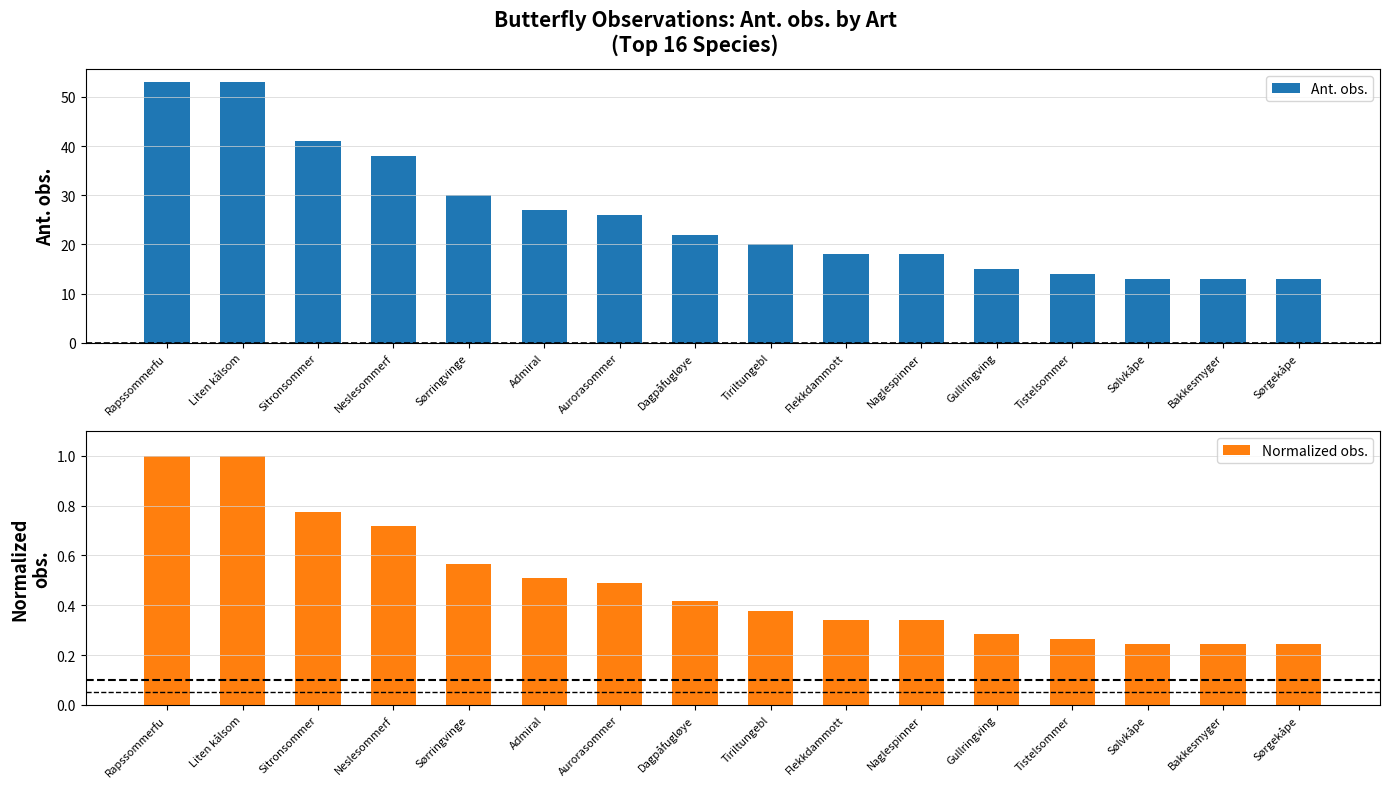

Is it true that Normalized obs. equals 1.0 at Liten kålsom?

True